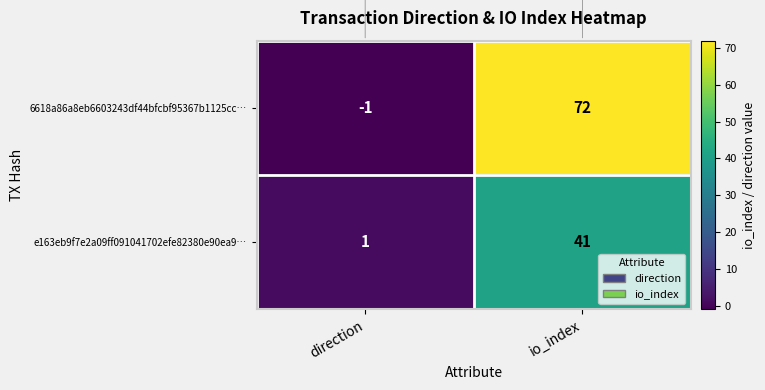

What is the average value of the 6618a86a8eb6603243df44bfcbf95367b1125cc… series?

36